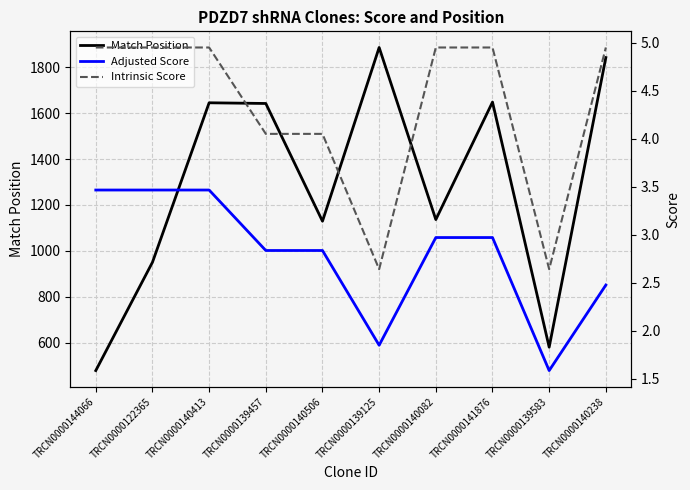

What is the average value of the Intrinsic Score series?

4.3